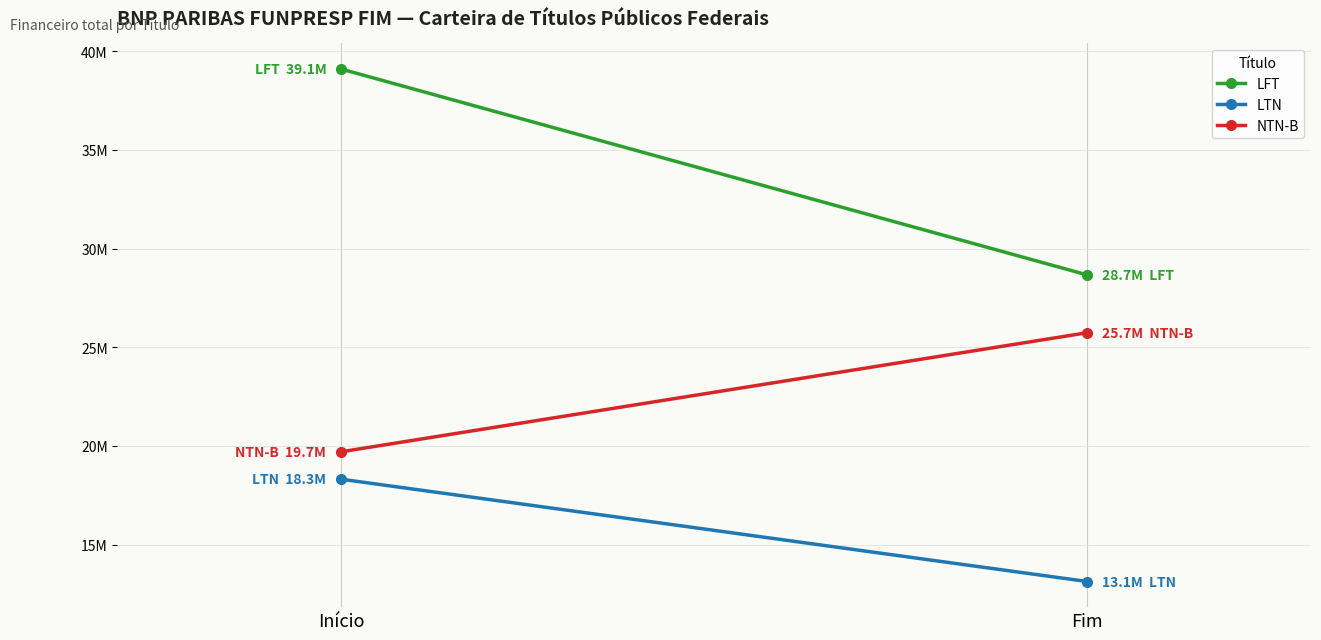

What is the smallest value displayed?

13.1